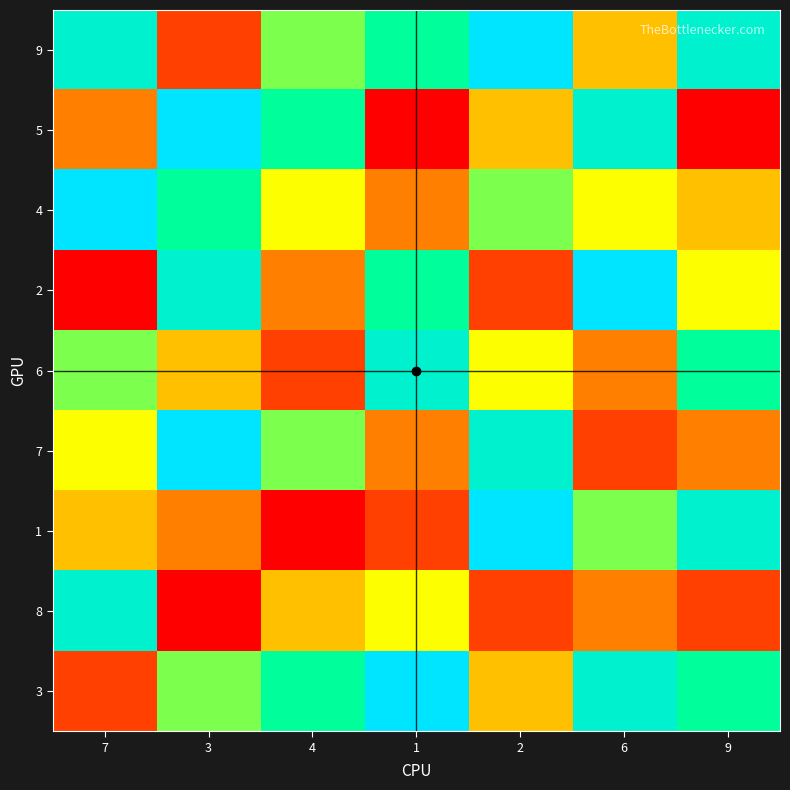

Reading left to right, extract all data points from this chart.

9: 7=8	3=2	4=6	1=7	2=9	6=4	9=8
5: 7=3	3=9	4=7	1=1	2=4	6=8	9=1
4: 7=9	3=7	4=5	1=3	2=6	6=5	9=4
2: 7=1	3=8	4=3	1=7	2=2	6=9	9=5
6: 7=6	3=4	4=2	1=8	2=5	6=3	9=7
7: 7=5	3=9	4=6	1=3	2=8	6=2	9=3
1: 7=4	3=3	4=1	1=2	2=9	6=6	9=8
8: 7=8	3=1	4=4	1=5	2=2	6=3	9=2
3: 7=2	3=6	4=7	1=9	2=4	6=8	9=7